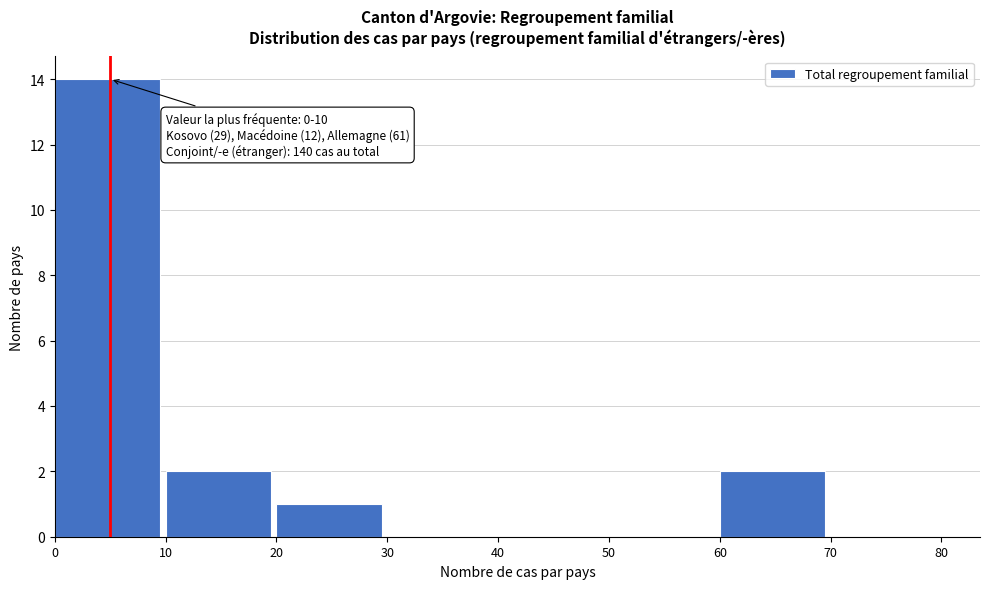

Which range on the x-axis has the tallest bar?

0 to 10